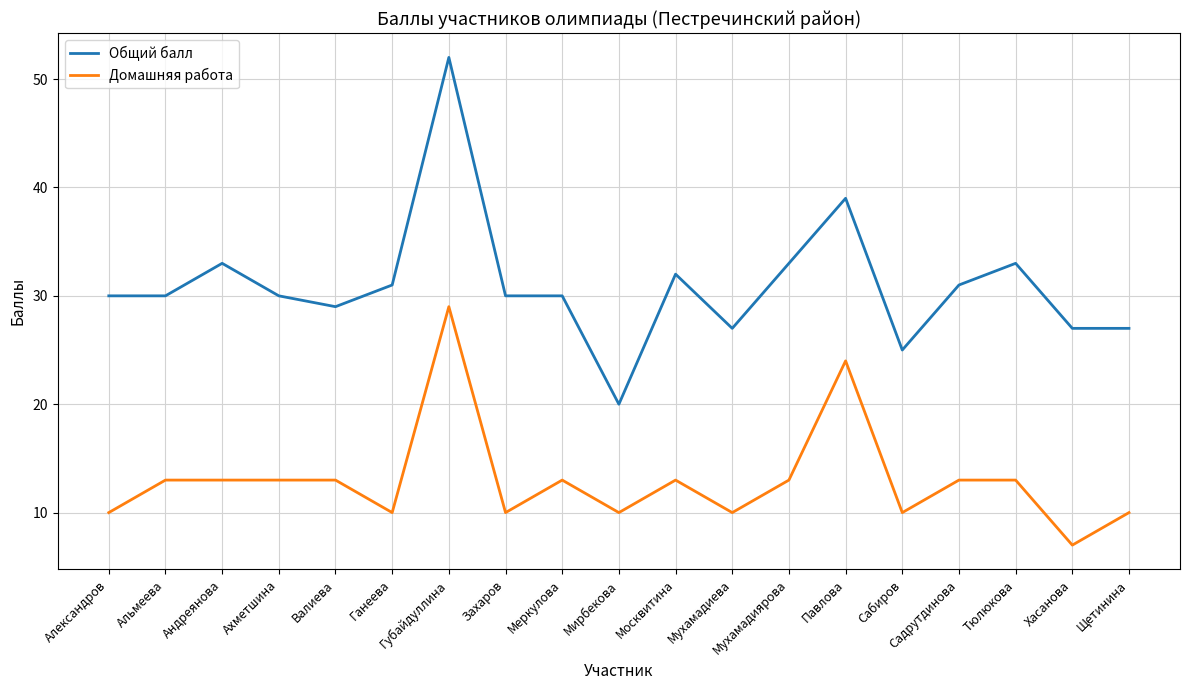

Reading left to right, what are all the values shown in this chart?

Общий балл: 30	30	33	30	29	31	52	30	30	20	32	27	33	39	25	31	33	27	27
Домашняя работа: 10	13	13	13	13	10	29	10	13	10	13	10	13	24	10	13	13	7	10